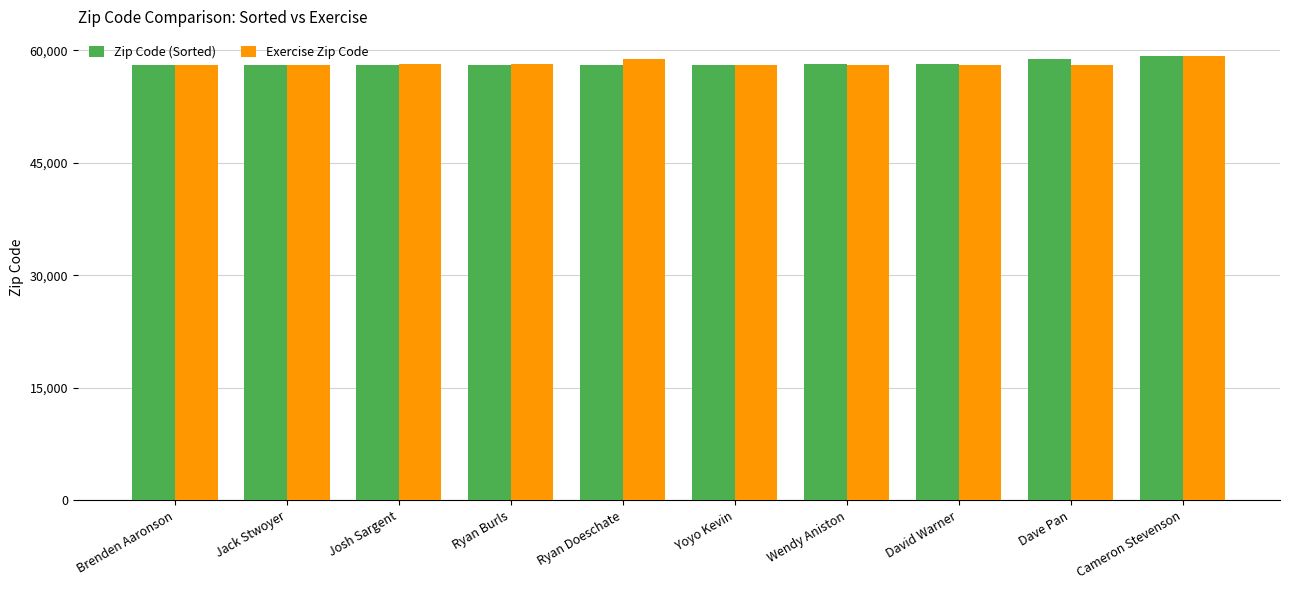

True or false: Exercise Zip Code has a value of 38260 at Wendy Aniston.

False